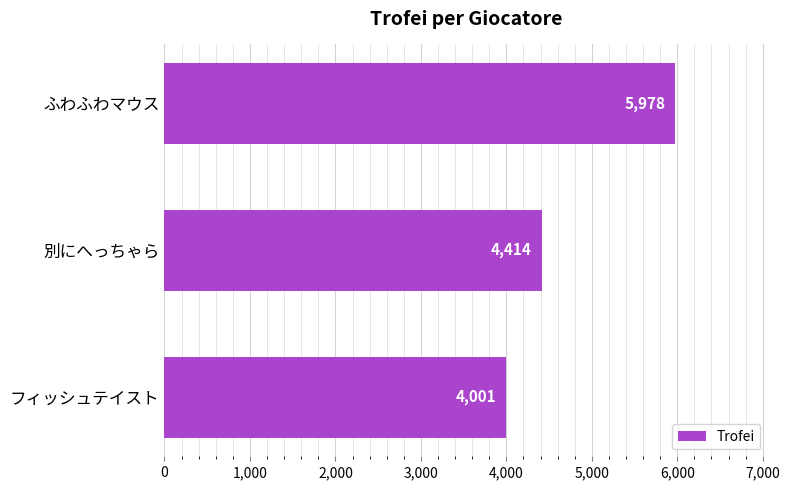

Reading top to bottom, extract all data points from this chart.

ふわふわマウス=5978	別にへっちゃら=4414	フィッシュテイスト=4001